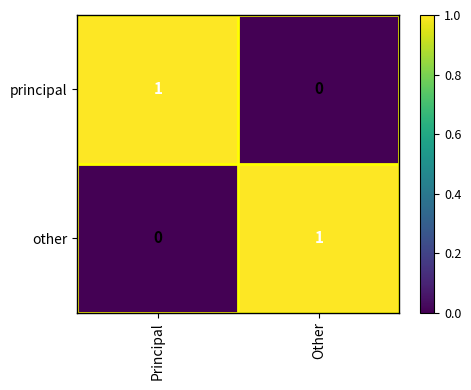

Is the value of other at Principal greater than the value of principal at Principal?

No